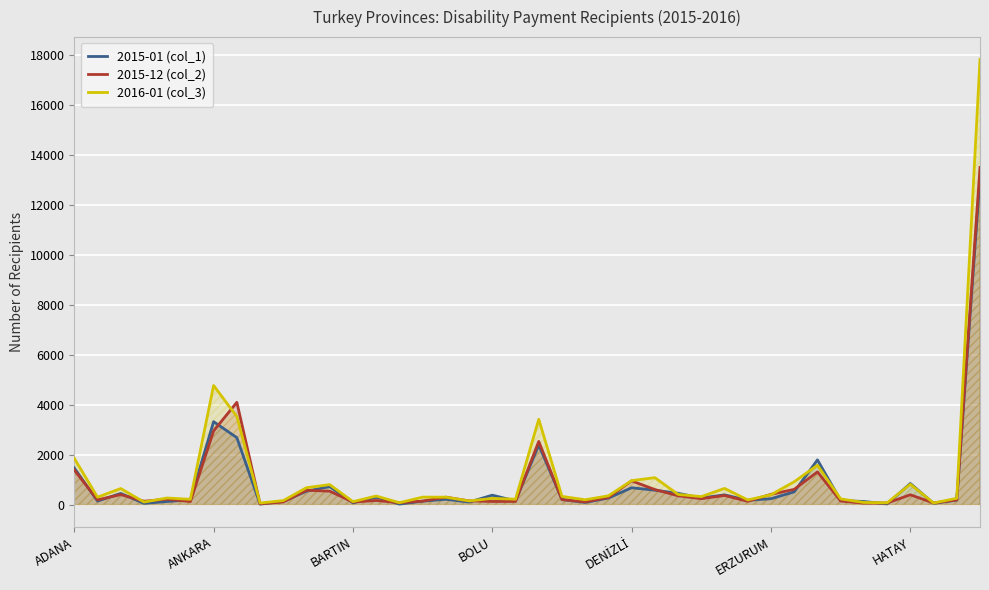

Reading left to right, transcribe all the data shown in this chart.

2015-01 (col_1): 1469	142	449	50	126	192	3319	2680	20	129	539	722	72	295	22	138	214	102	378	149	2386	206	87	263	675	578	453	266	391	173	236	511	1790	167	125	28	846	51	182	13085
2015-12 (col_2): 1385	192	401	136	217	123	2948	4094	33	107	574	538	103	166	78	142	300	150	127	128	2529	200	110	288	951	603	353	238	367	132	412	611	1310	143	60	65	394	67	188	13488
2016-01 (col_3): 1853	299	644	104	265	212	4766	3526	64	162	677	800	119	345	77	300	298	149	249	217	3413	330	195	352	961	1079	408	321	649	188	395	915	1576	229	87	73	816	65	255	17813